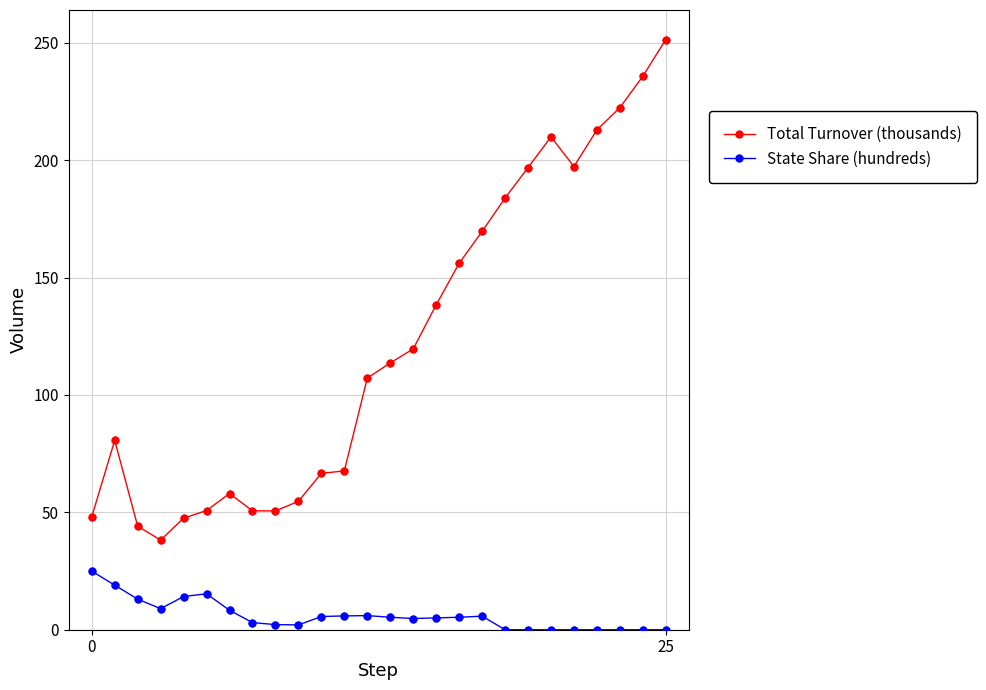

What are all the series names shown in the legend?

Total Turnover (thousands), State Share (hundreds)